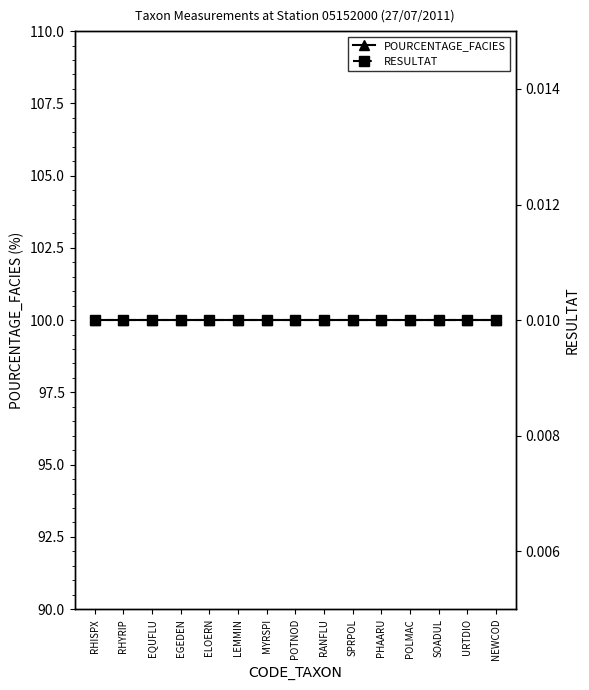

True or false: RESULTAT and POURCENTAGE_FACIES cross at least once.

False